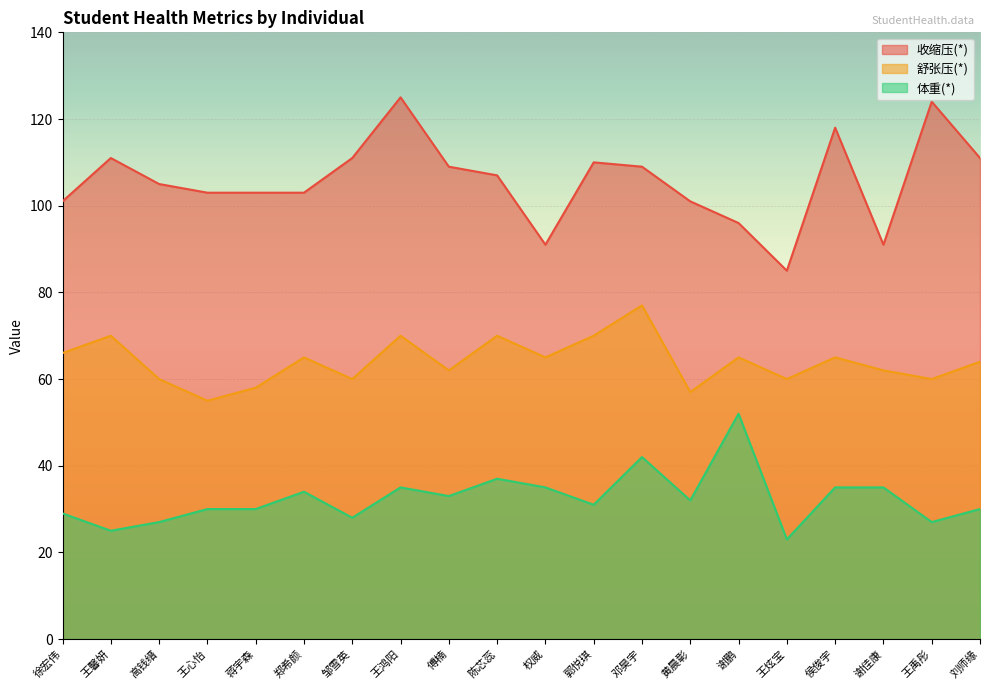

Which label corresponds to the largest value in the chart?

王鸿阳